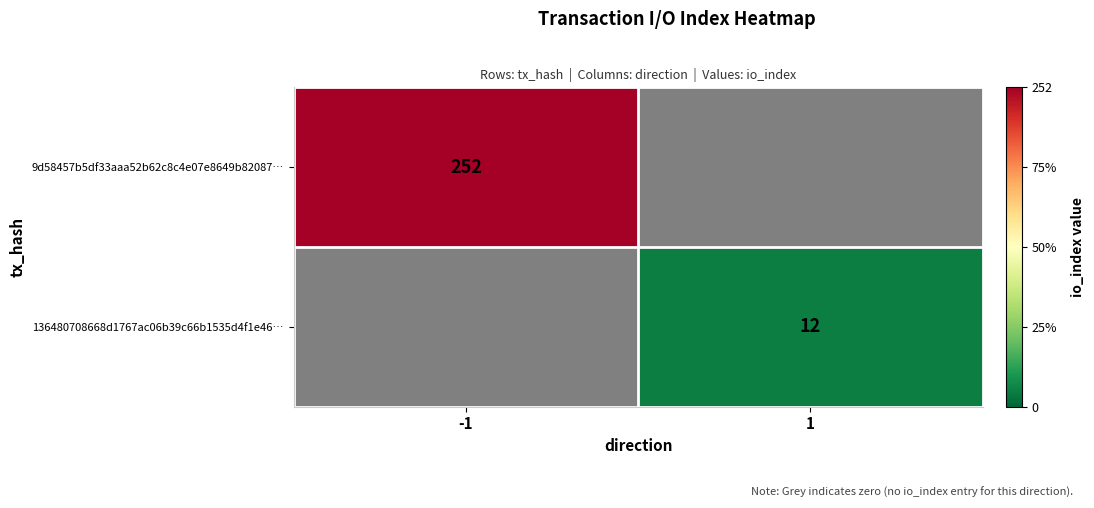

Count the number of data series in this chart.

2